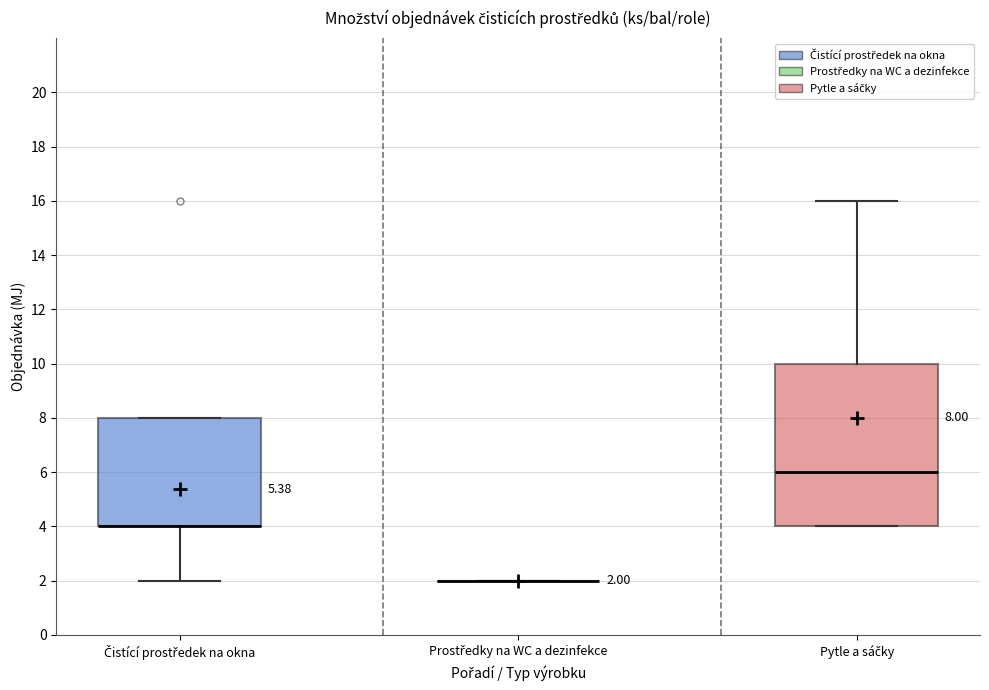

Which box is the tallest, from its lower edge to its upper edge?

Pytle a sáčky